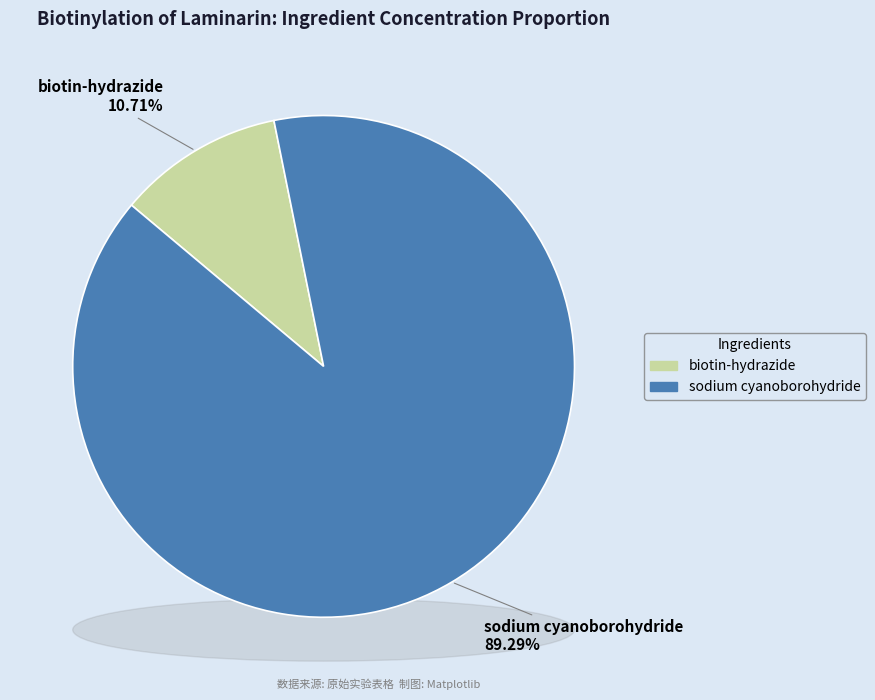

To the nearest percent, what portion does biotin-hydrazide represent?

11%